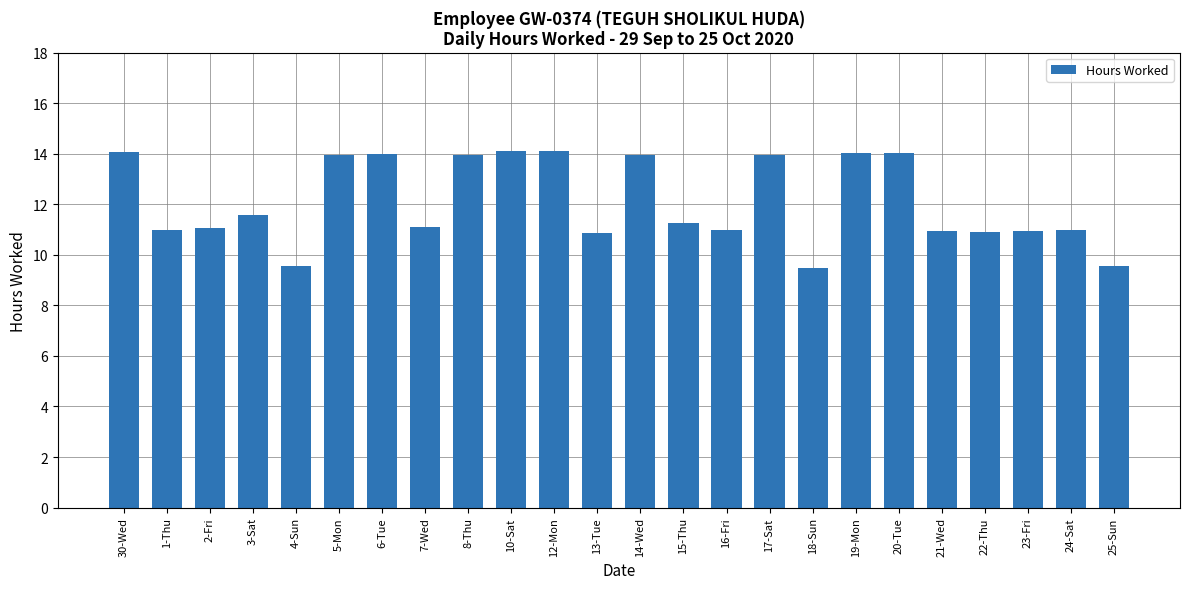

What is the difference between the maximum and minimum values?

4.6